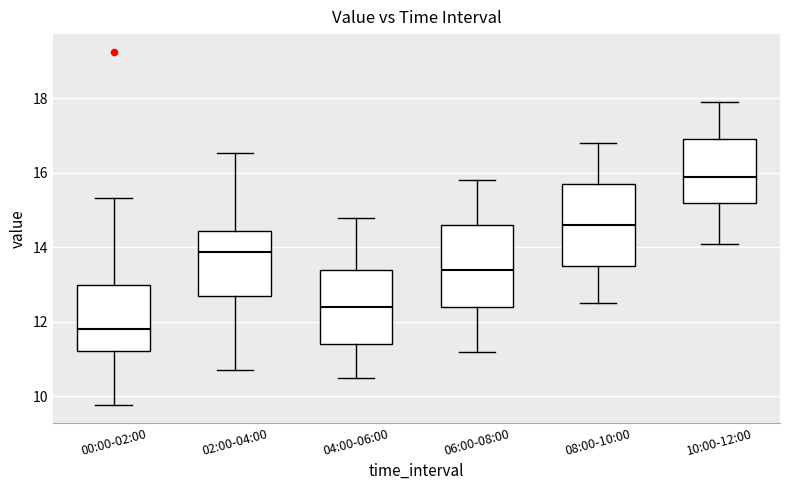

Where does the lower whisker of the box for 00:00-02:00 end on the y-axis? The values are not printed on the chart, so give them approximately, as read against the axis.

9.8